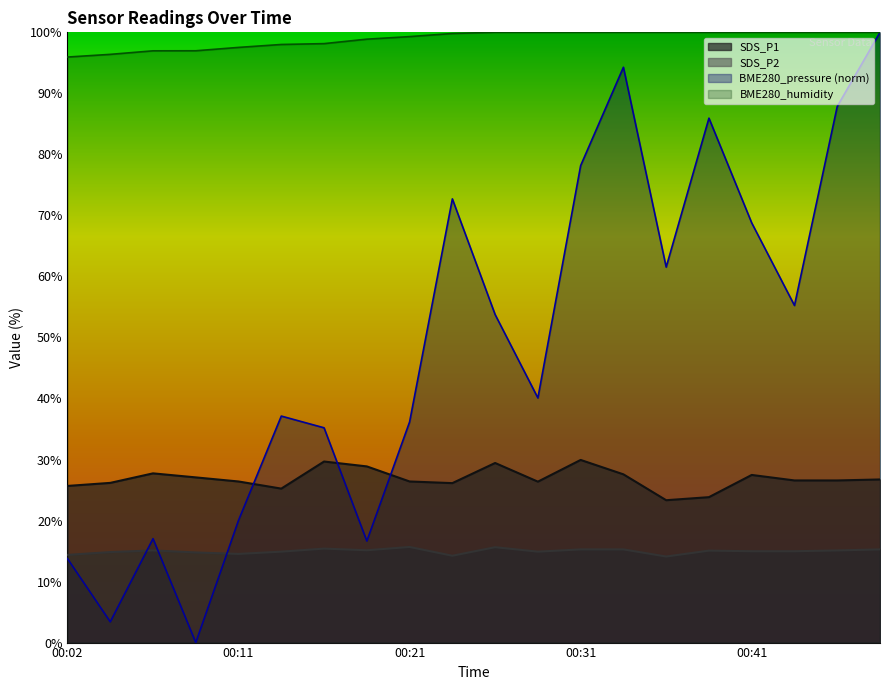

How many lines are shown in the chart?

4